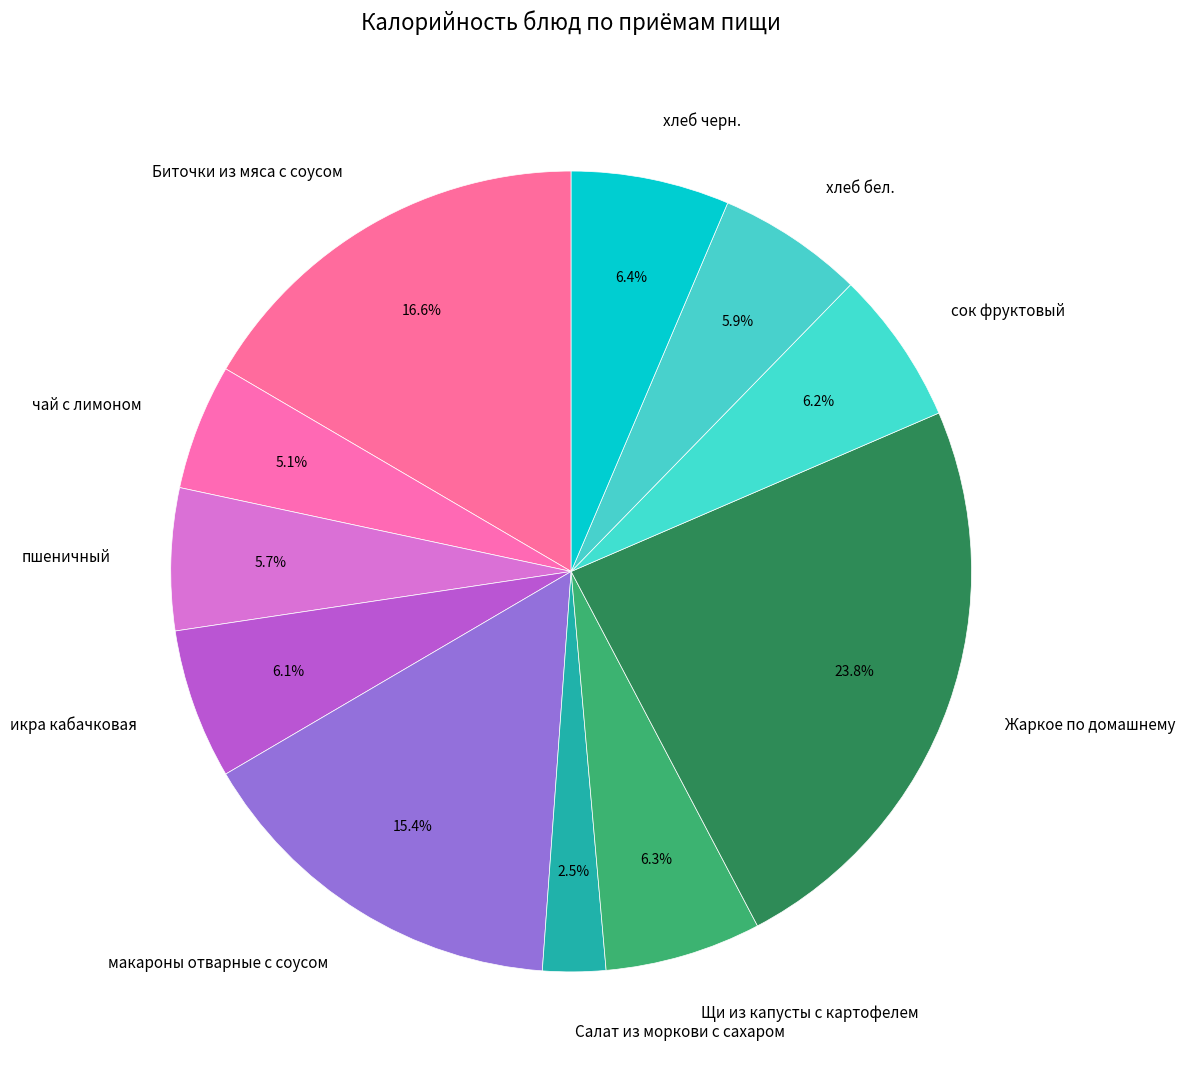

Does икра кабачковая account for over 50% of the chart?

No